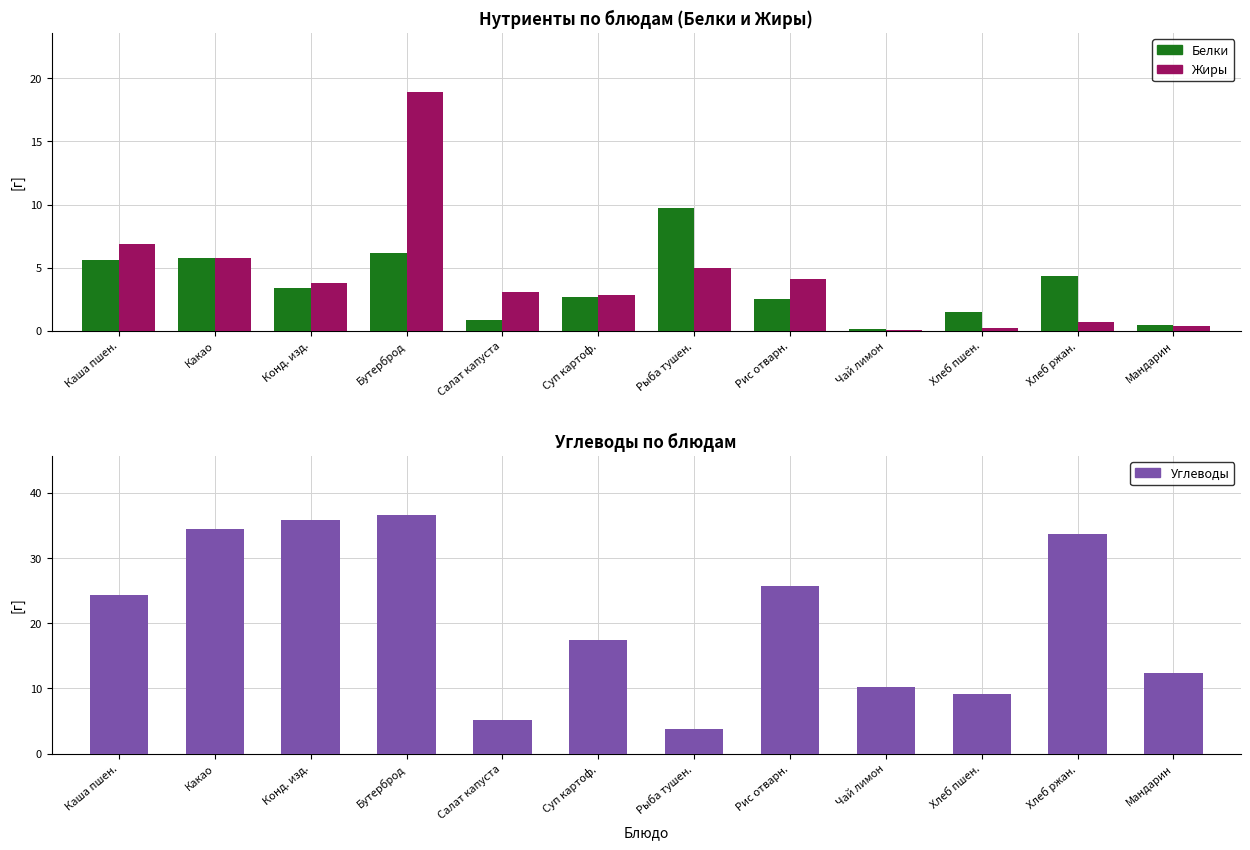

At which category does the chart reach its peak across all series?

Бутерброд